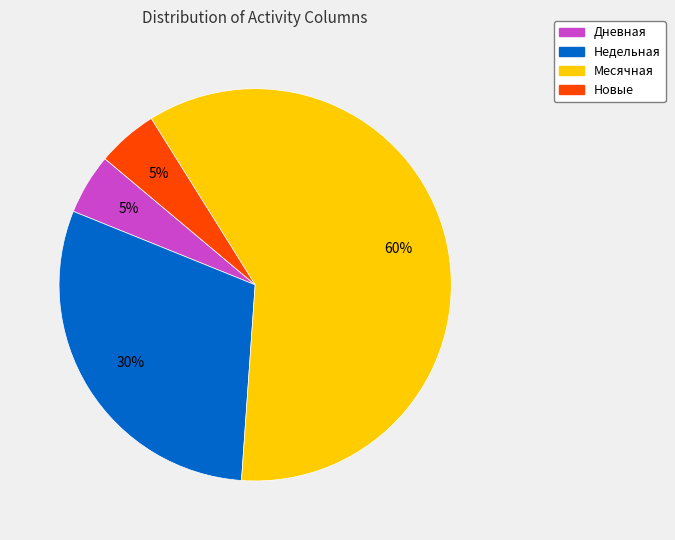

Is there a majority slice in this chart?

Yes